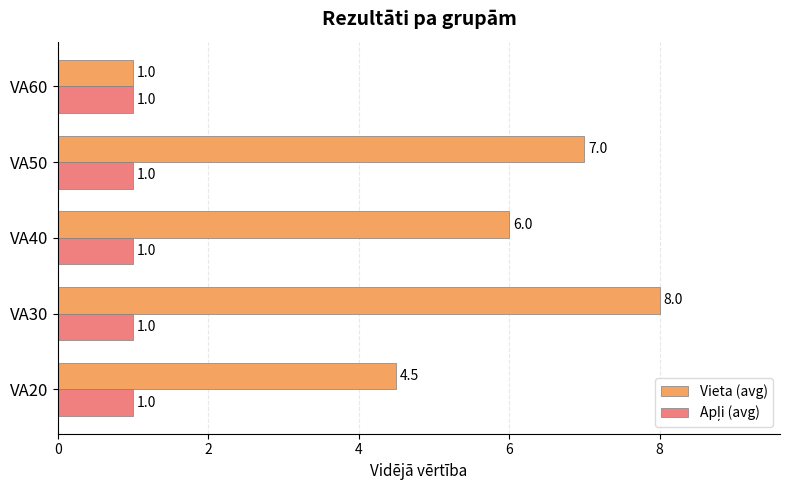

At which label is Vieta (avg) closest to 4?

VA20